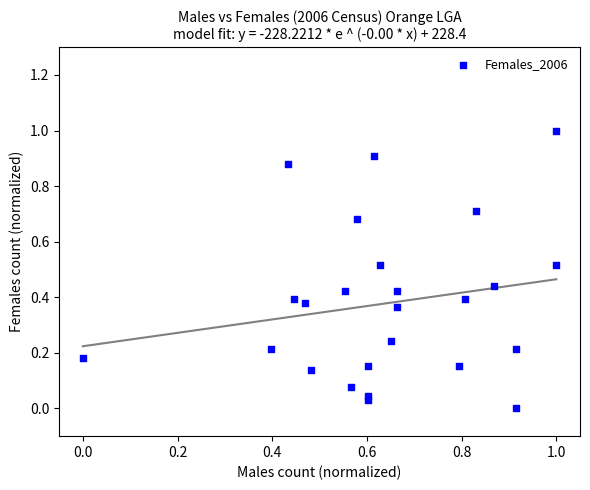

What is the range of X values (max minus min)?

1.0